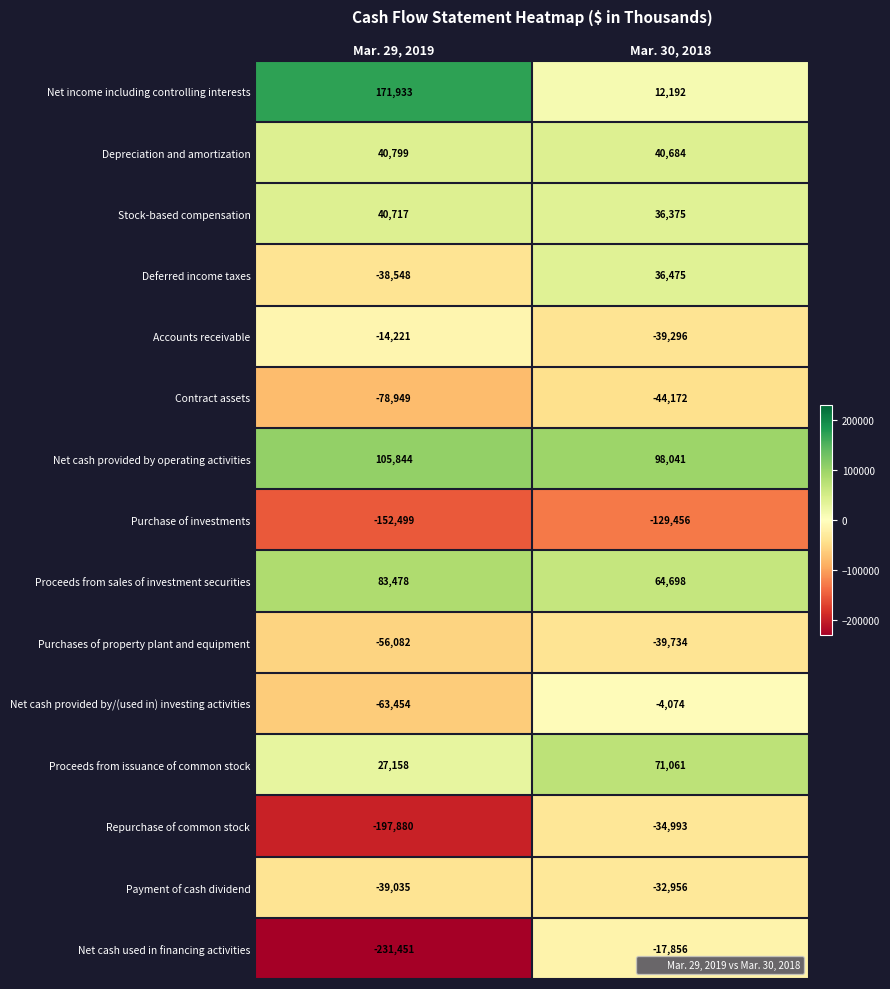

What is the difference between the highest and lowest values at Mar. 29, 2019?

403384